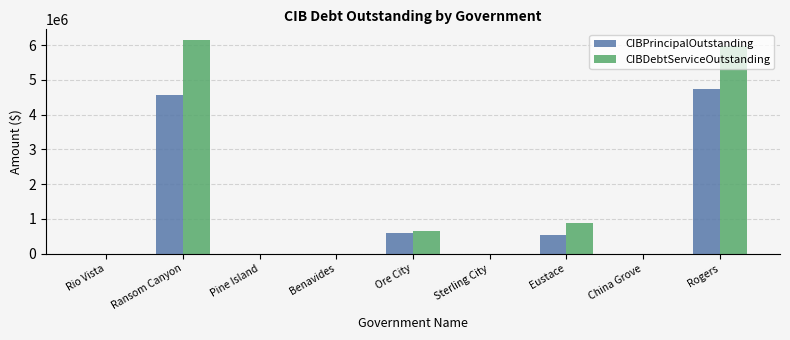

What is the sum of the CIBPrincipalOutstanding values at Eustace and Rio Vista?

550000.0